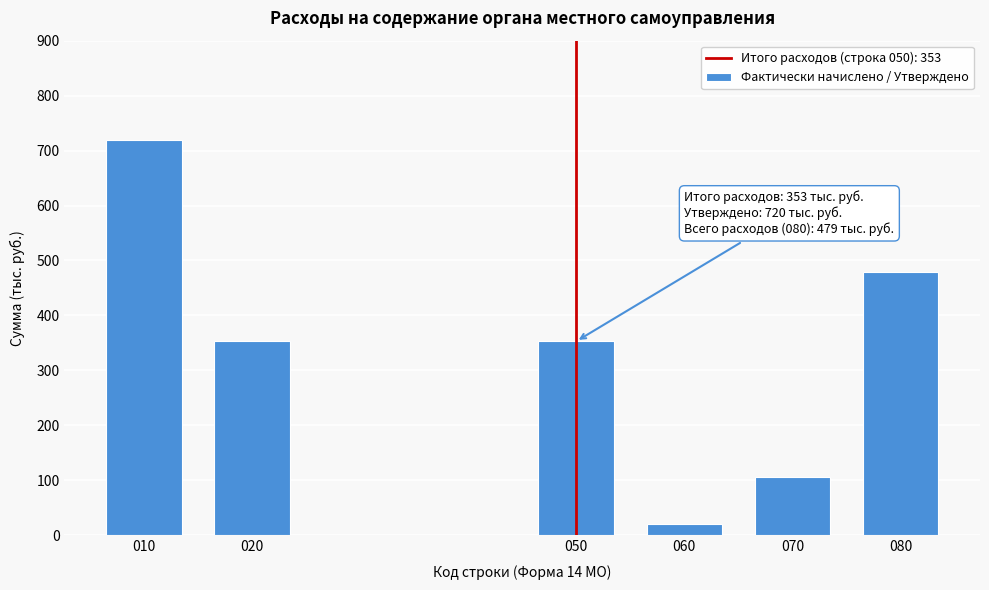

Reading left to right, what are all the values shown in this chart?

010=720	020=353	050=353	060=20	070=106	080=479